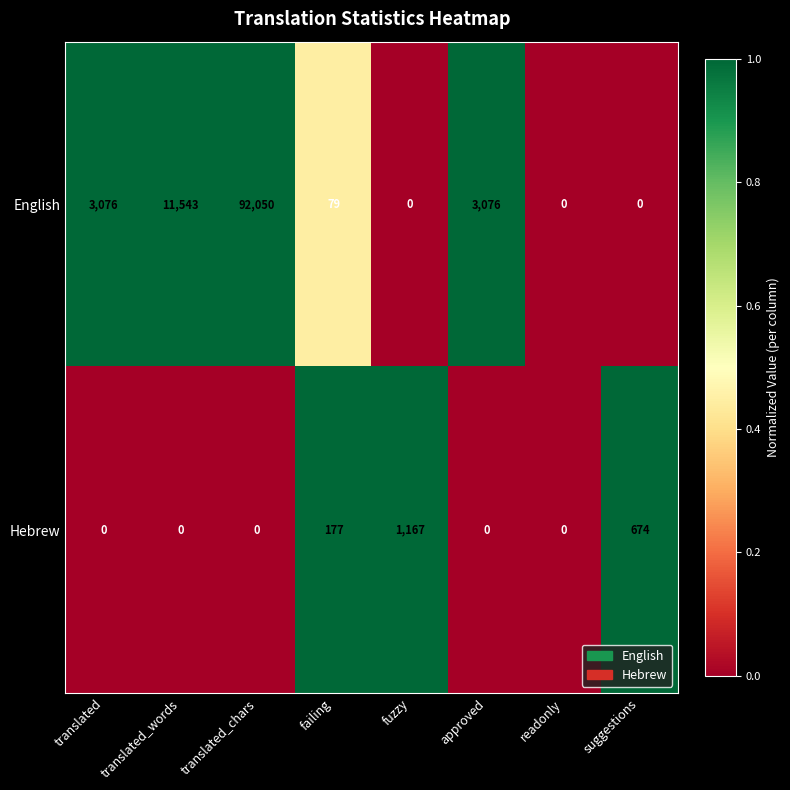

True or false: English has a value of 3076 at approved.

True